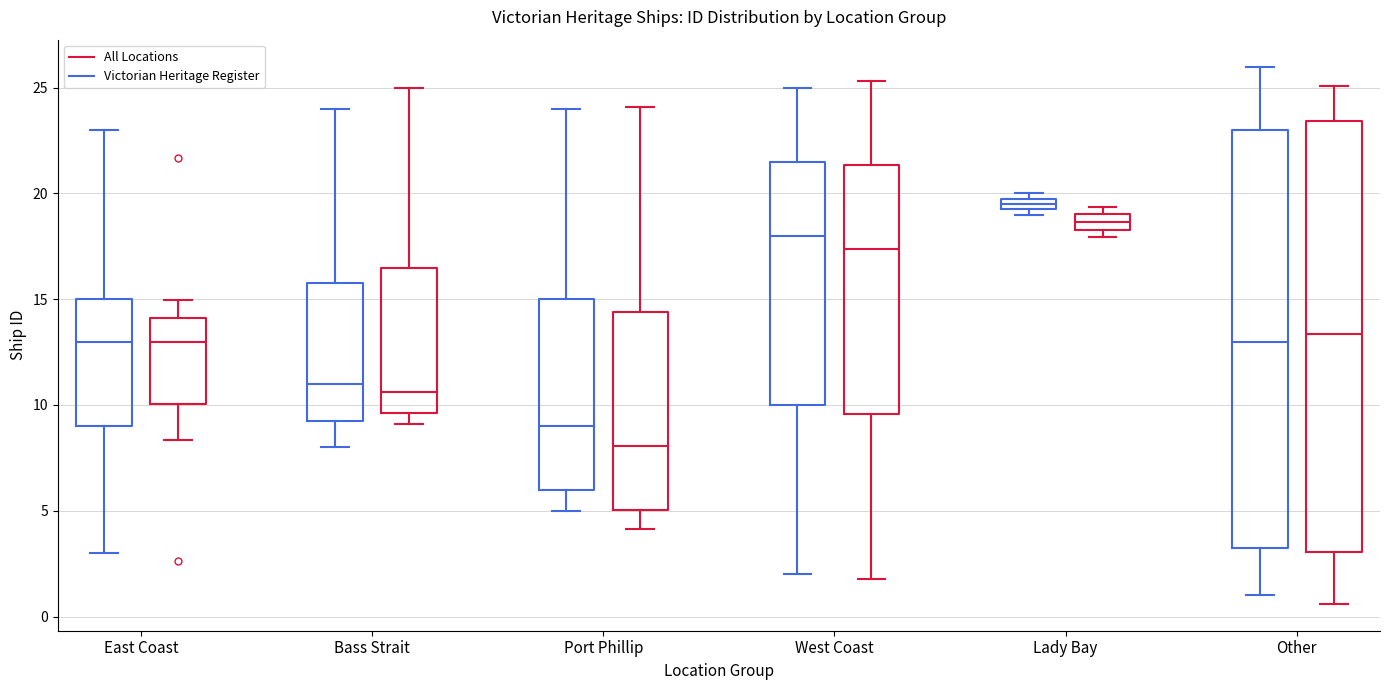

Which box is the tallest, from its lower edge to its upper edge?

Other (All Locations)